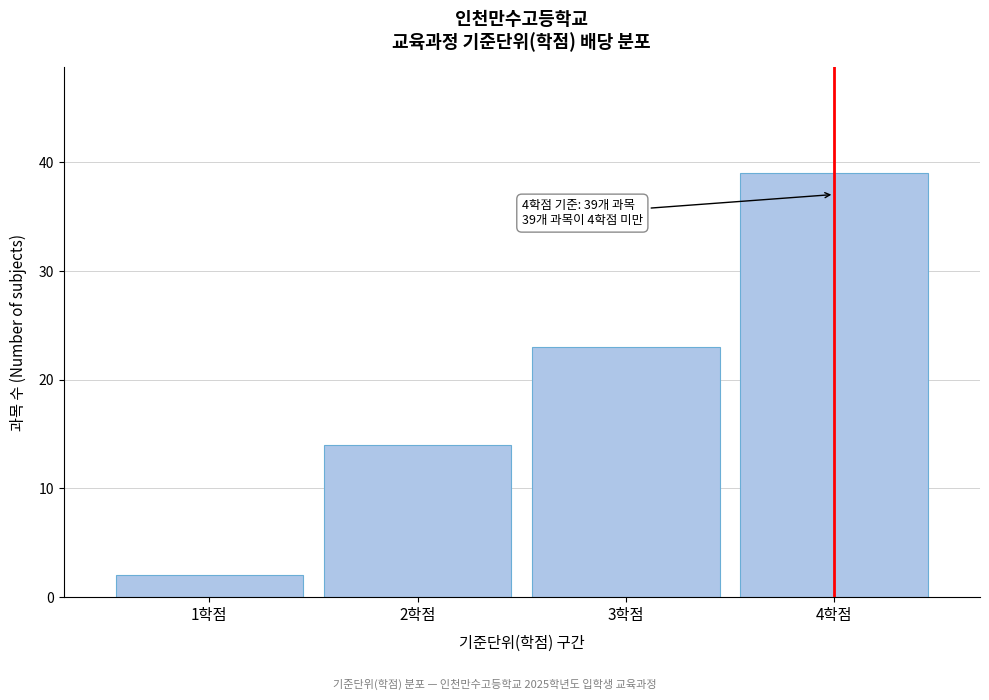

Which range on the x-axis has the tallest bar?

3.5 to 4.5